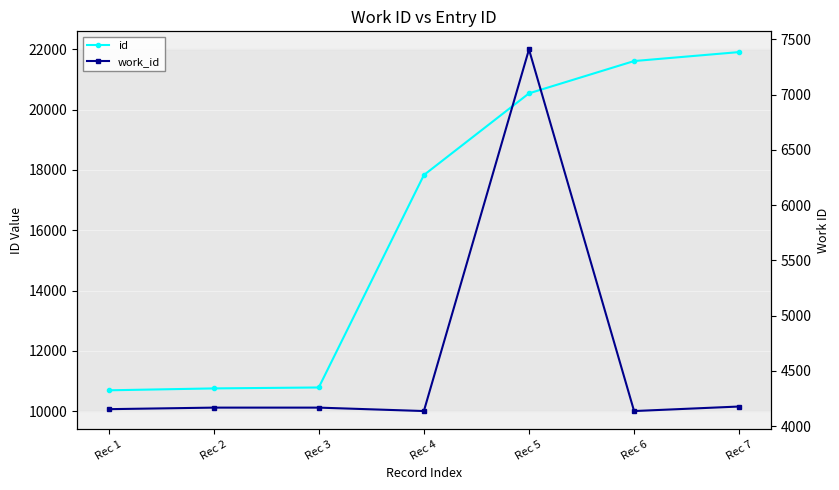

What is the greatest value displayed?

21912